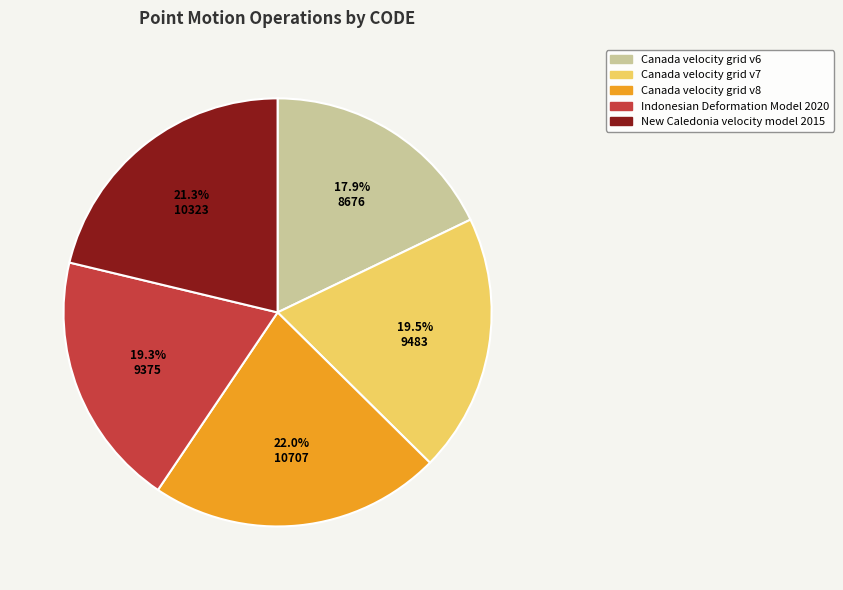

Does any single category account for the majority?

No